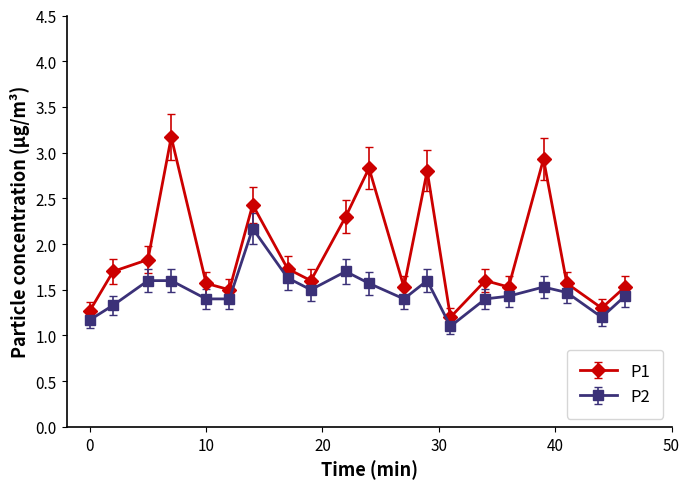

What is the difference between the maximum and minimum values in the P1 series?

2.0